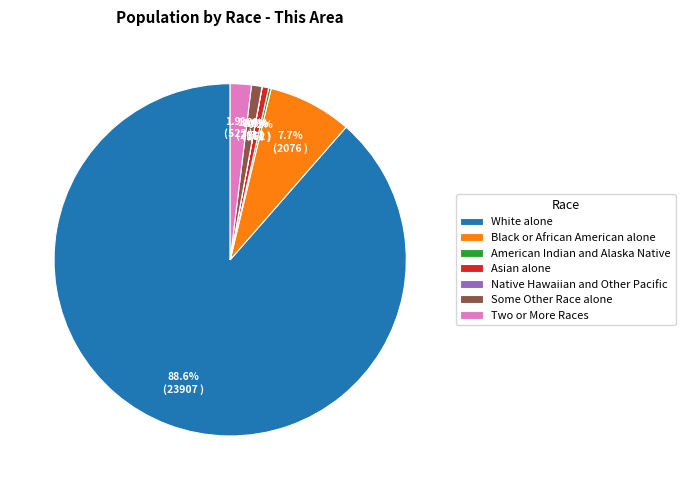

Which category accounts for the majority?

White alone